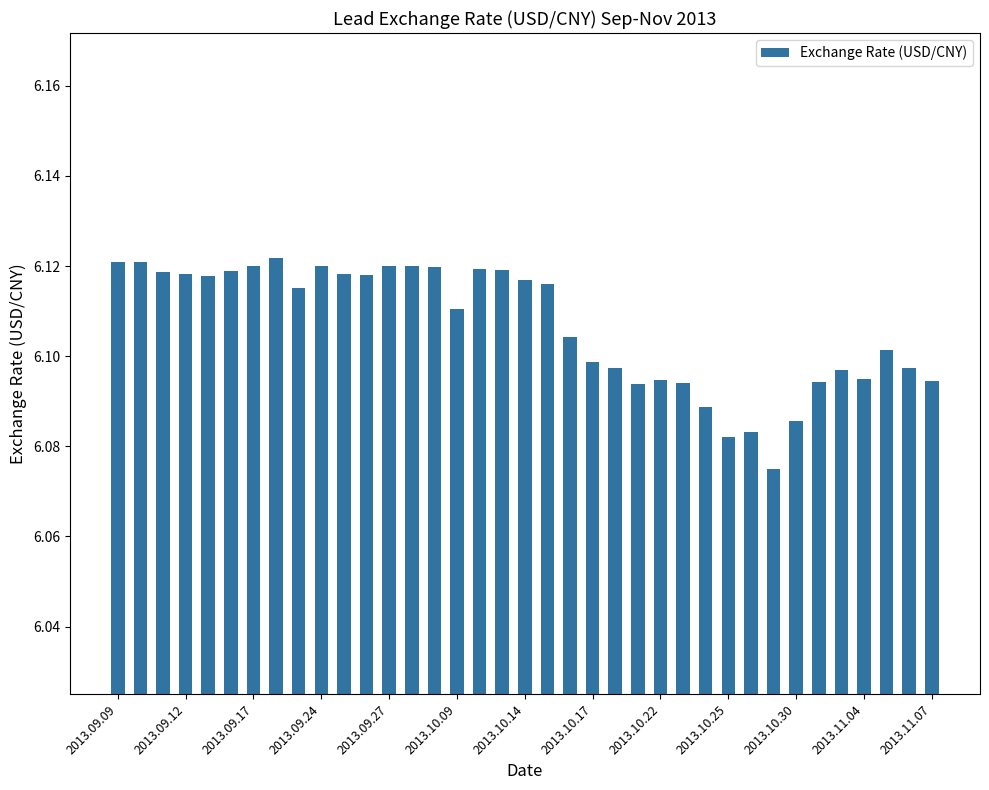

What is the sum of all values?

225.9